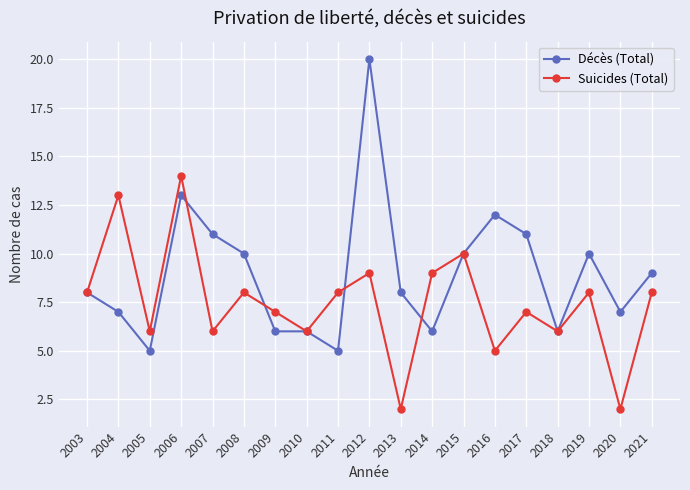

At which label does Suicides (Total) reach its peak?

2006